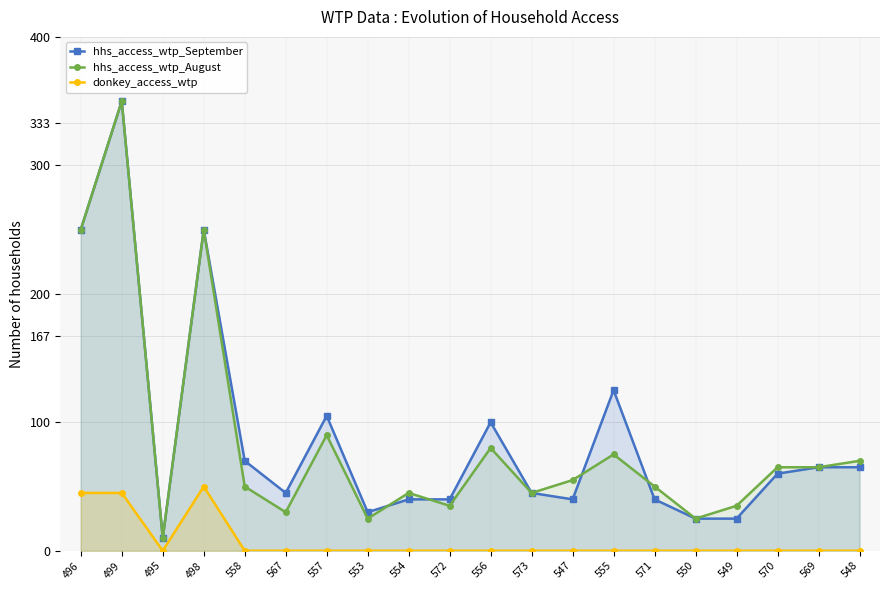

What is the label of the 13th point from the right?

553